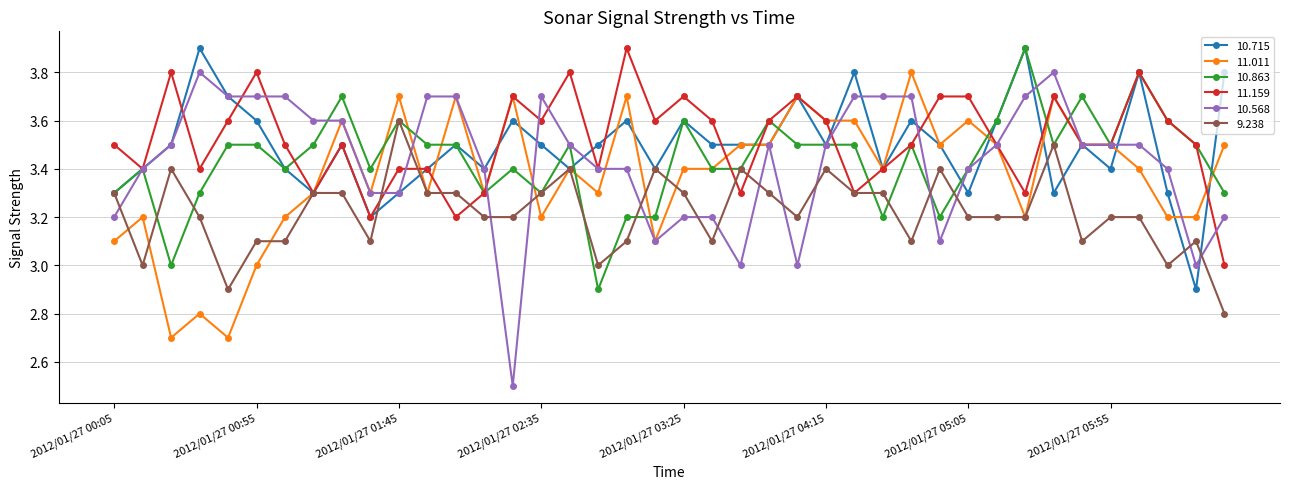

True or false: 11.011 has more than 2 points higher than both neighbors.

True